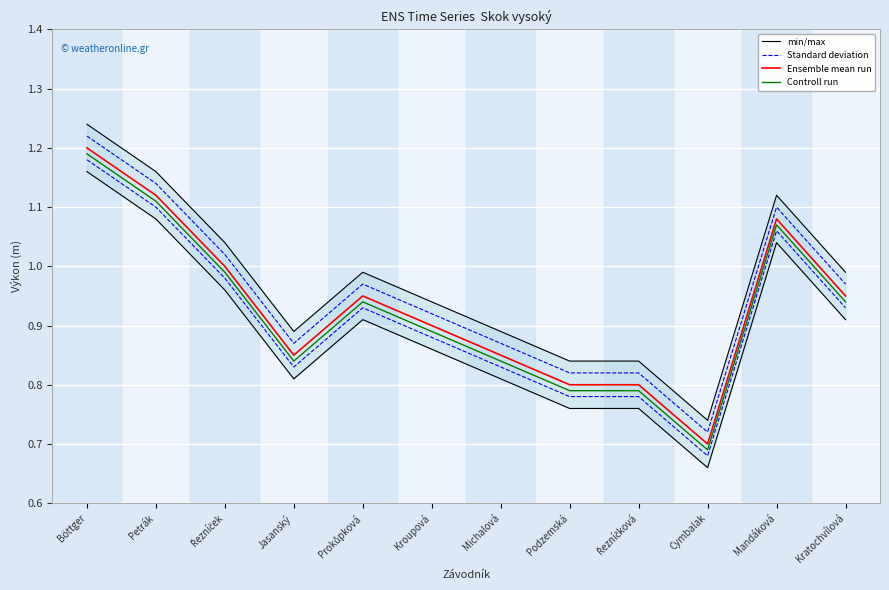

In Standard deviation, how many points are lower than both neighbors (excluding endpoints)?

2